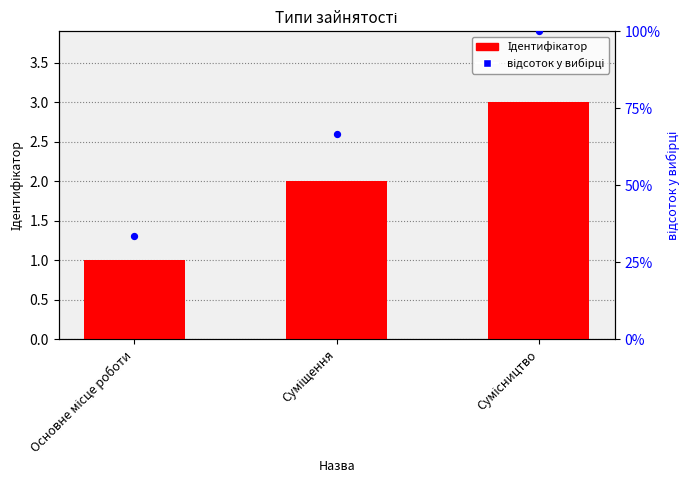

At how many categories does at least one series exceed 75?

1